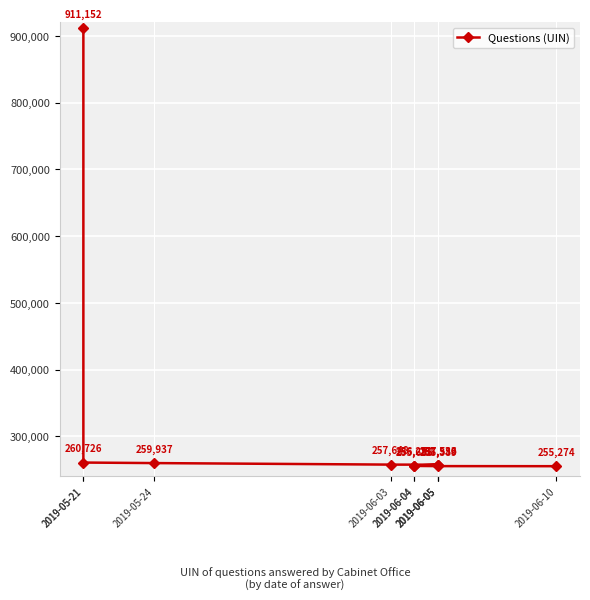

Where is the first local minimum?

2019-06-05